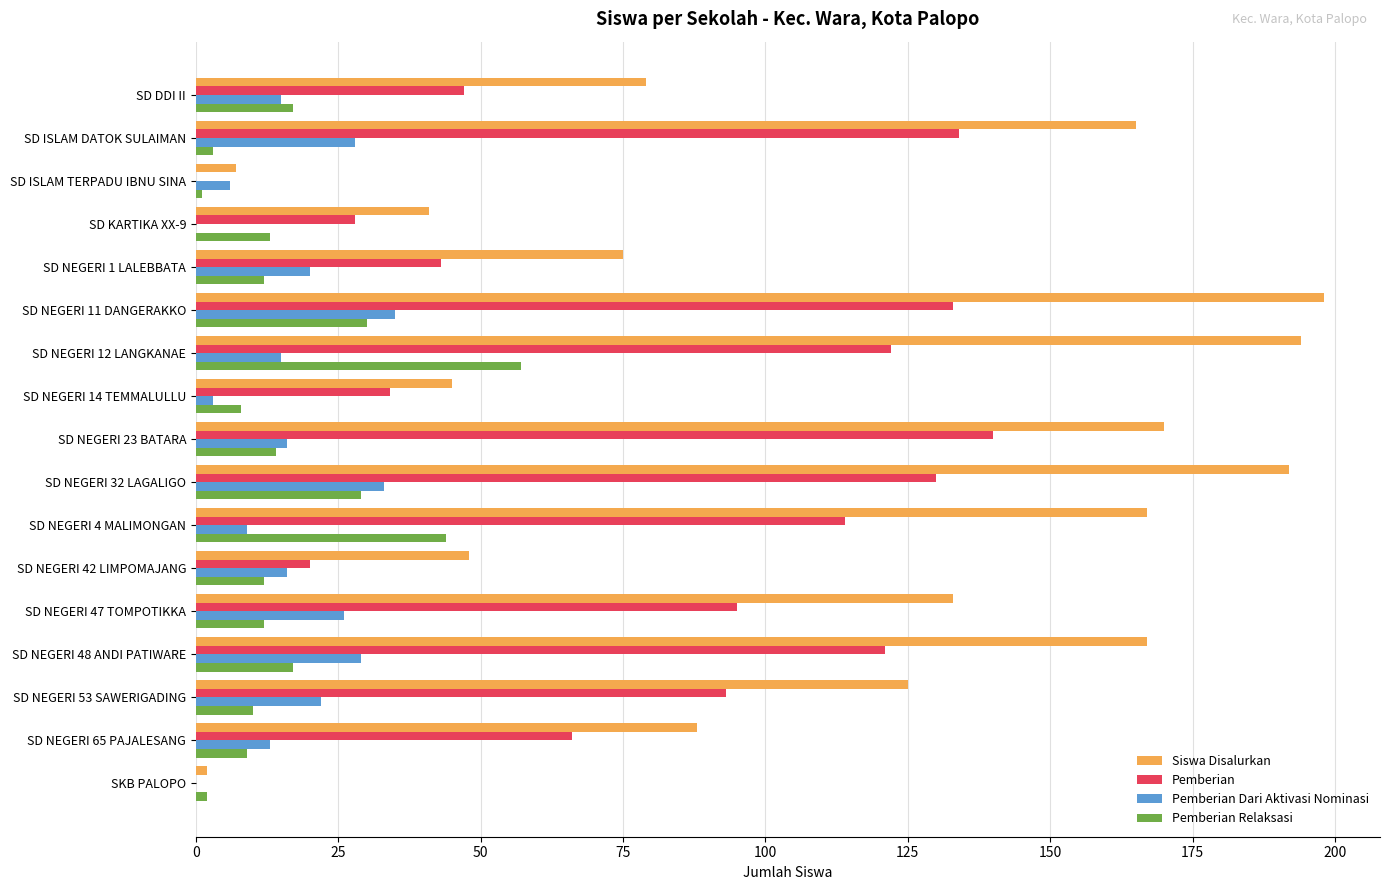

The value of Siswa Disalurkan at SD NEGERI 53 SAWERIGADING is 46. True or false?

False